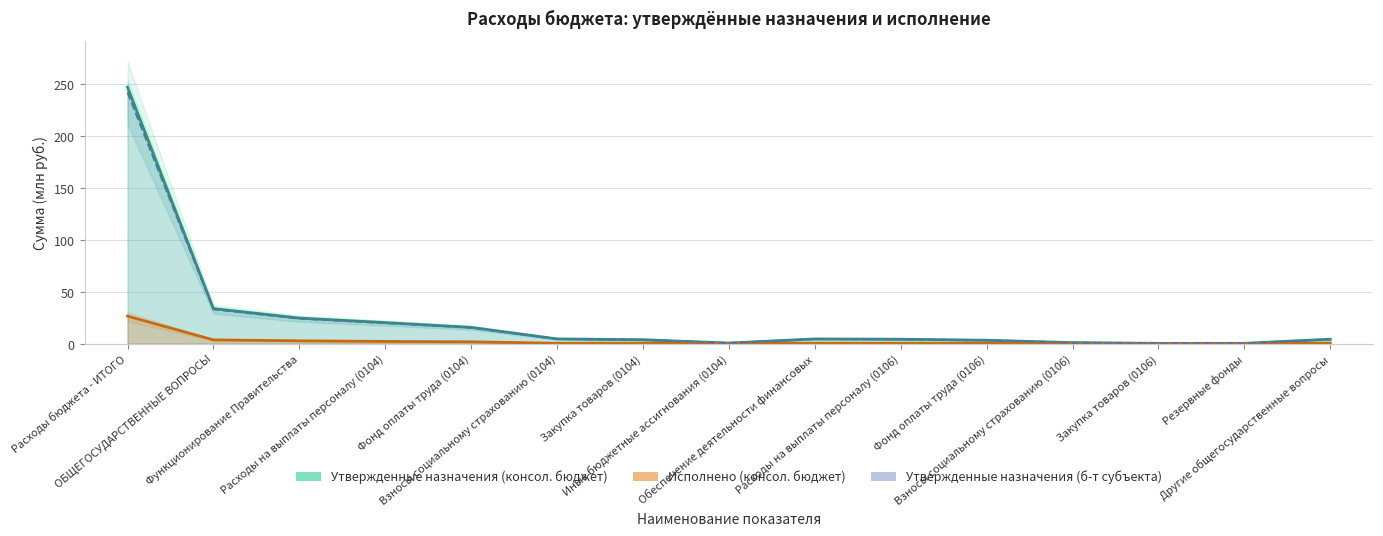

Reading right to left, extract all data points from this chart.

Утвержденные назначения (консол. бюджет): 4.3	0.3	0.3	1.0	3.3	4.3	4.5	0.6	3.8	4.6	15.7	20.3	24.6	33.8	246.9
Исполнено (консол. бюджет): 0.5	0.0	0.0	0.1	0.3	0.4	0.4	0.1	0.5	0.4	1.8	2.1	2.7	3.6	26.5
Утвержденные назначения (б-т субъекта): 4.2	0.3	0.3	1.0	3.2	4.2	4.5	0.6	3.7	4.5	15.4	19.9	24.1	33.1	241.9